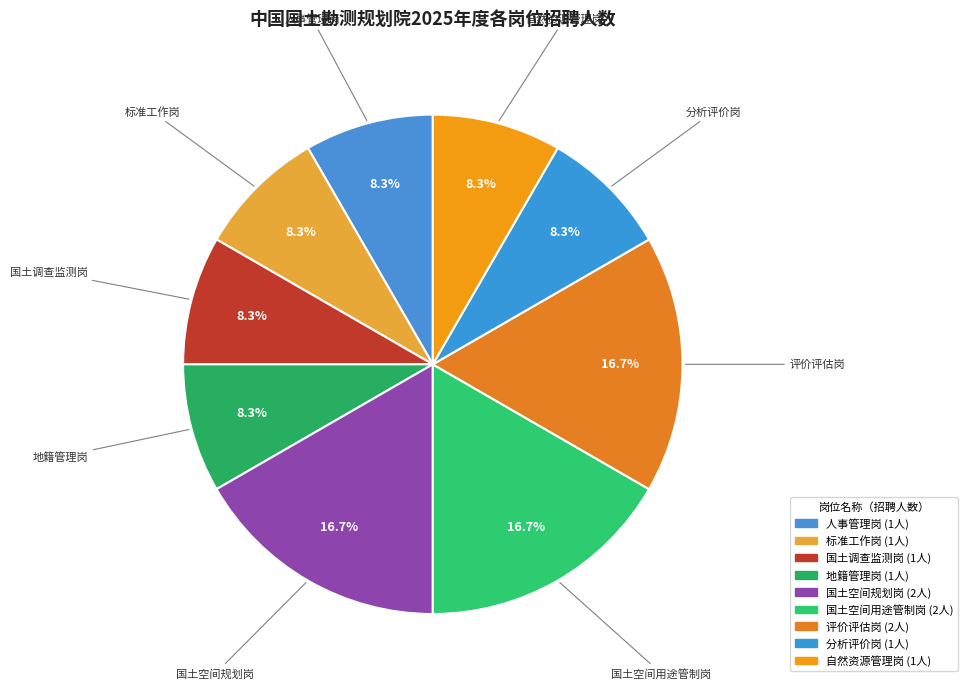

Count the number of slices in the pie.

9